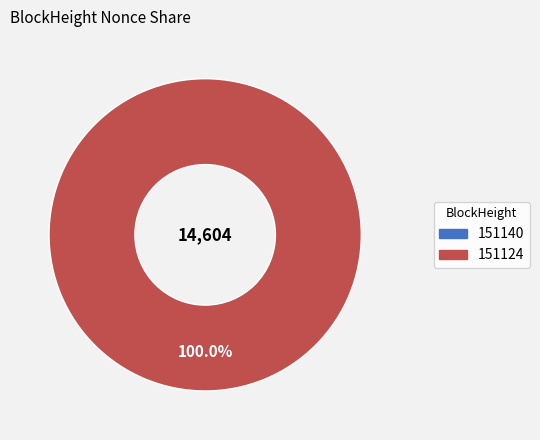

Is it true that 151140 is 5% of the pie?

False